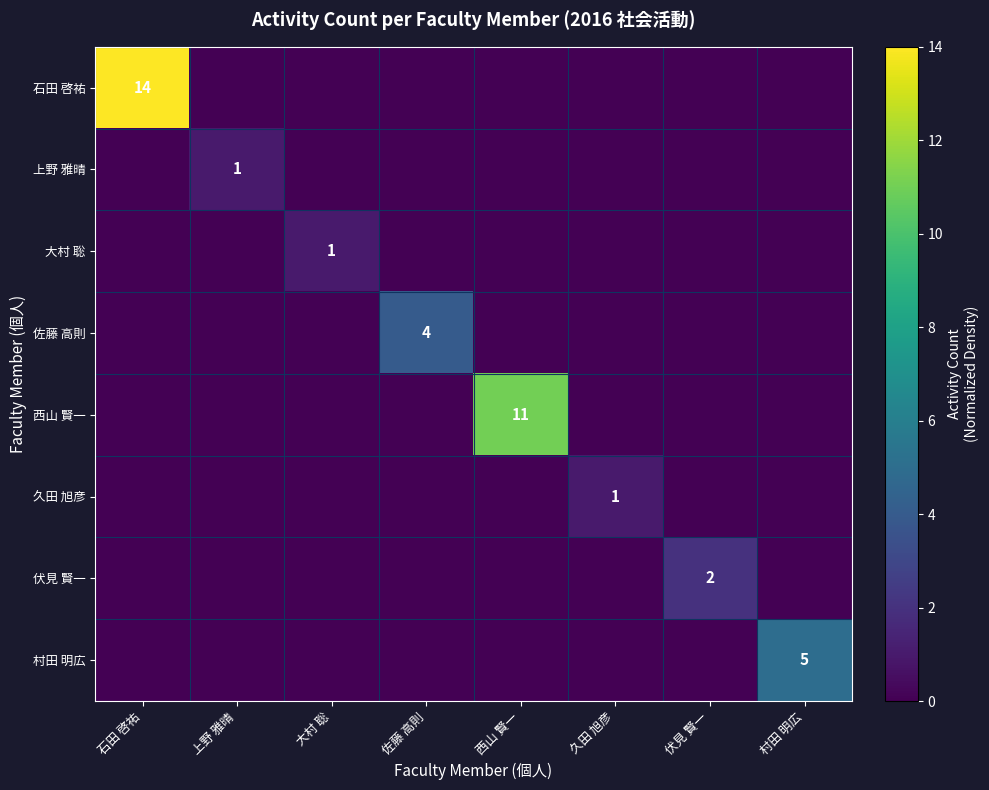

At how many categories does at least one series exceed 11?

1